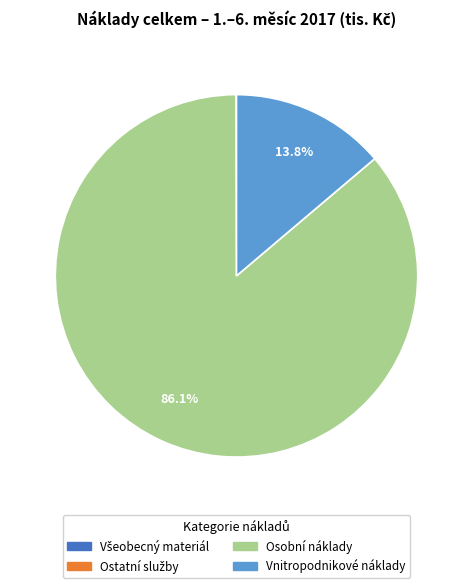

To the nearest percent, what is the difference between the largest and smallest slice percentages?

86%